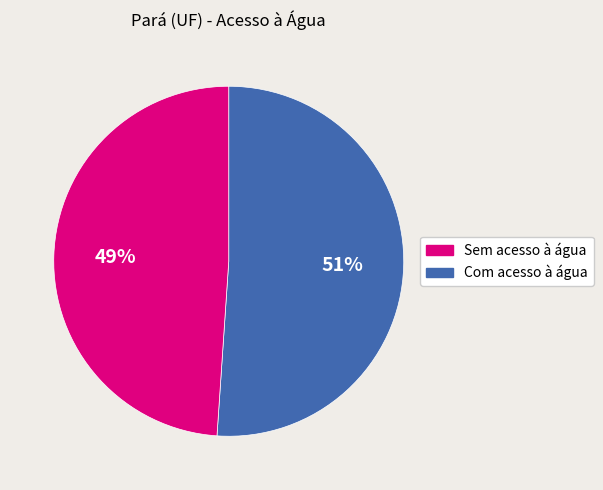

To the nearest percent, what is the difference between the largest and smallest slice percentages?

2%